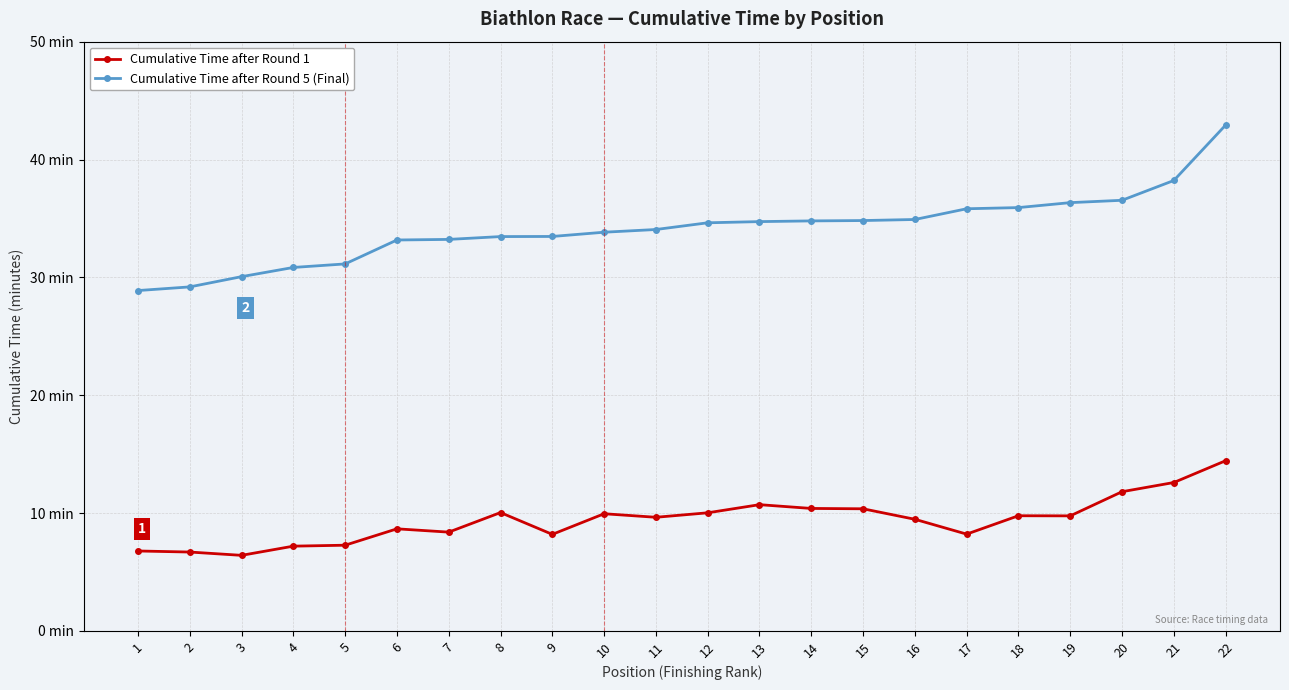

True or false: Cumulative Time after Round 5 (Final) and Cumulative Time after Round 1 intersect in this chart.

False